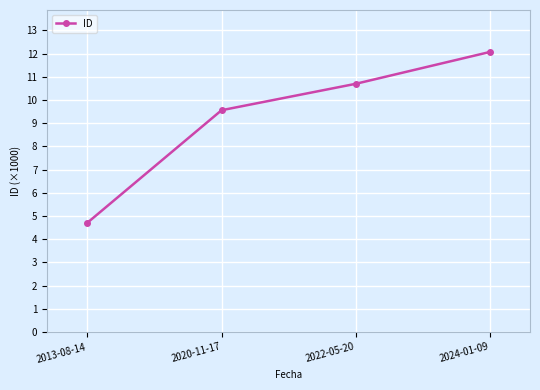

Reading left to right, transcribe all the data shown in this chart.

4.7	9.6	10.7	12.1